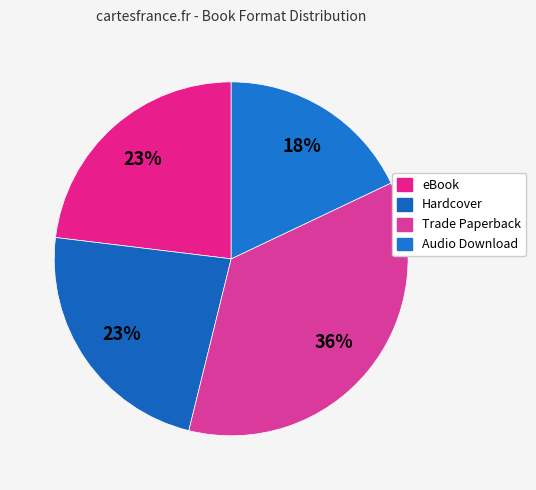

To the nearest percent, what is the difference between the Audio Download and Hardcover slice percentages?

5%